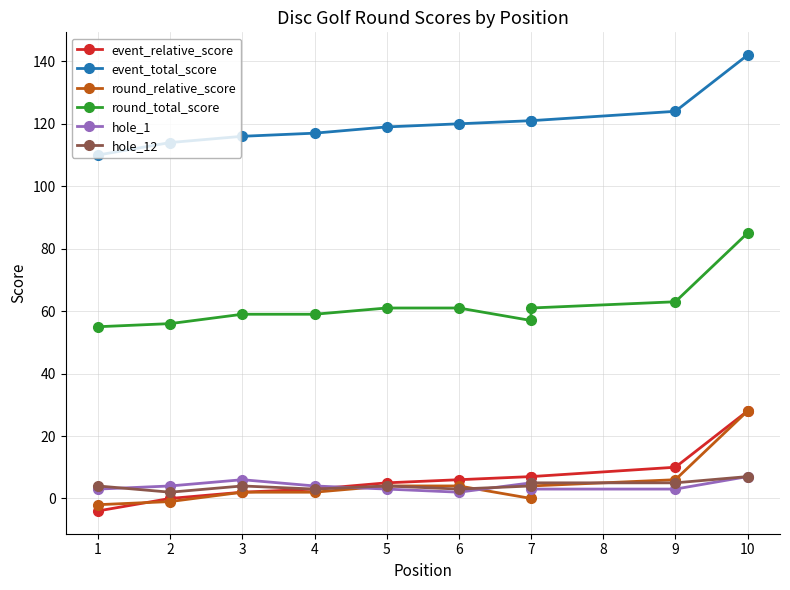

What is the total value across all series at 1?

166